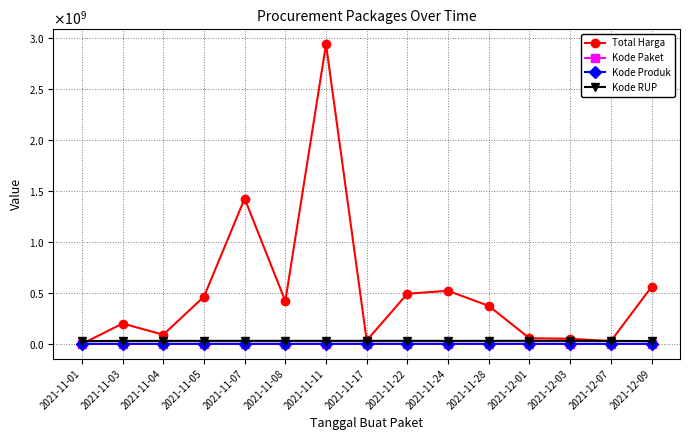

Which label corresponds to the smallest value in the chart?

2021-11-01